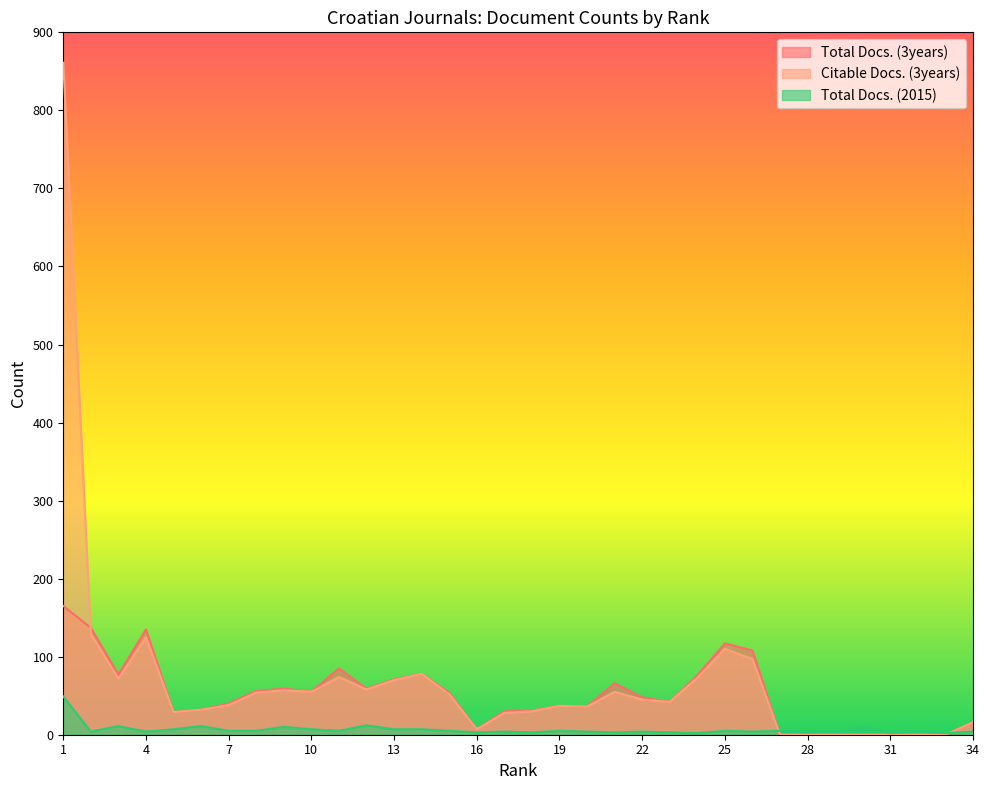

What are all the series names shown in the legend?

Total Docs. (3years), Citable Docs. (3years), Total Docs. (2015)